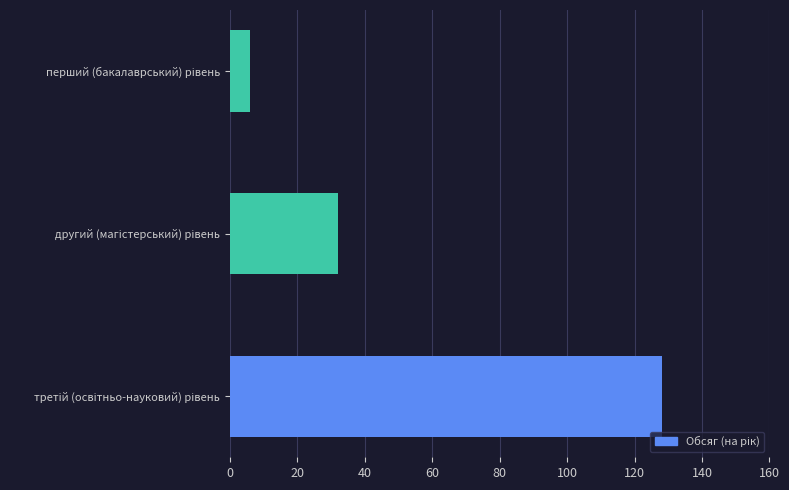

How many series are shown in this chart?

1